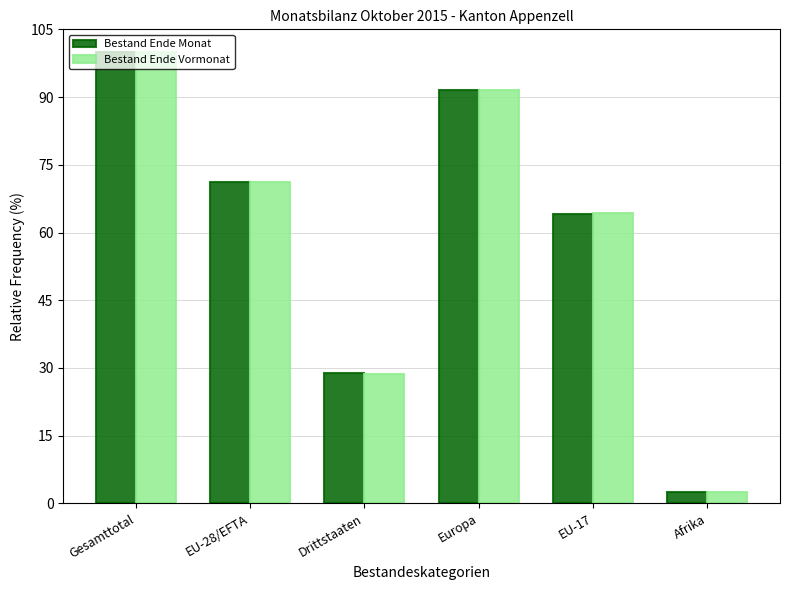

List the labels in order of Bestand Ende Vormonat value, smallest first.

Afrika, Drittstaaten, EU-17, EU-28/EFTA, Europa, Gesamttotal